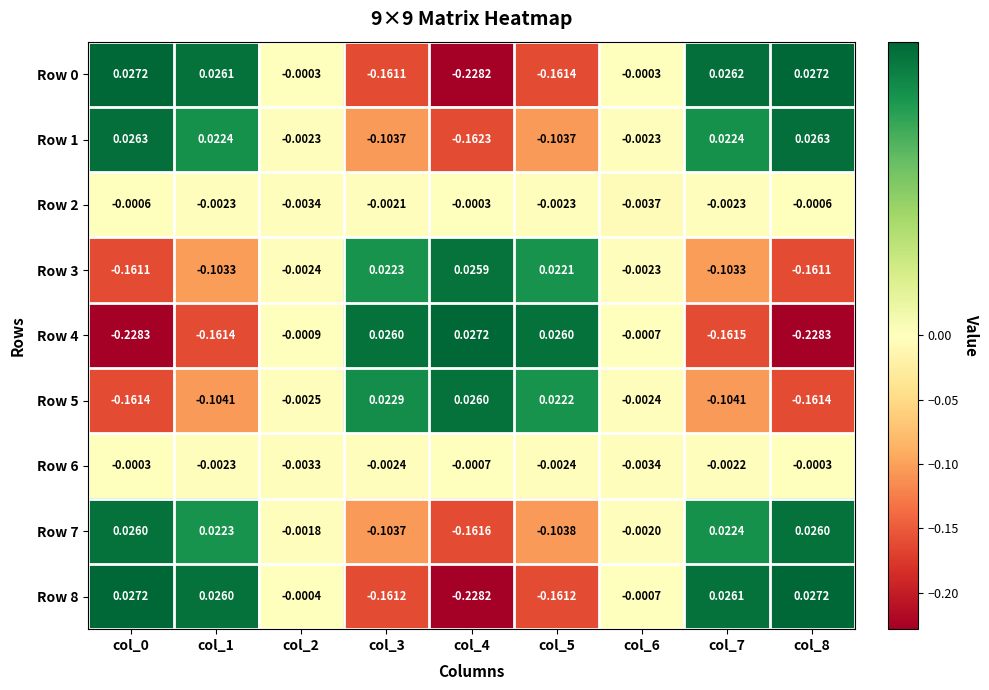

What is the spread (max minus min) of values at col_4?

0.3